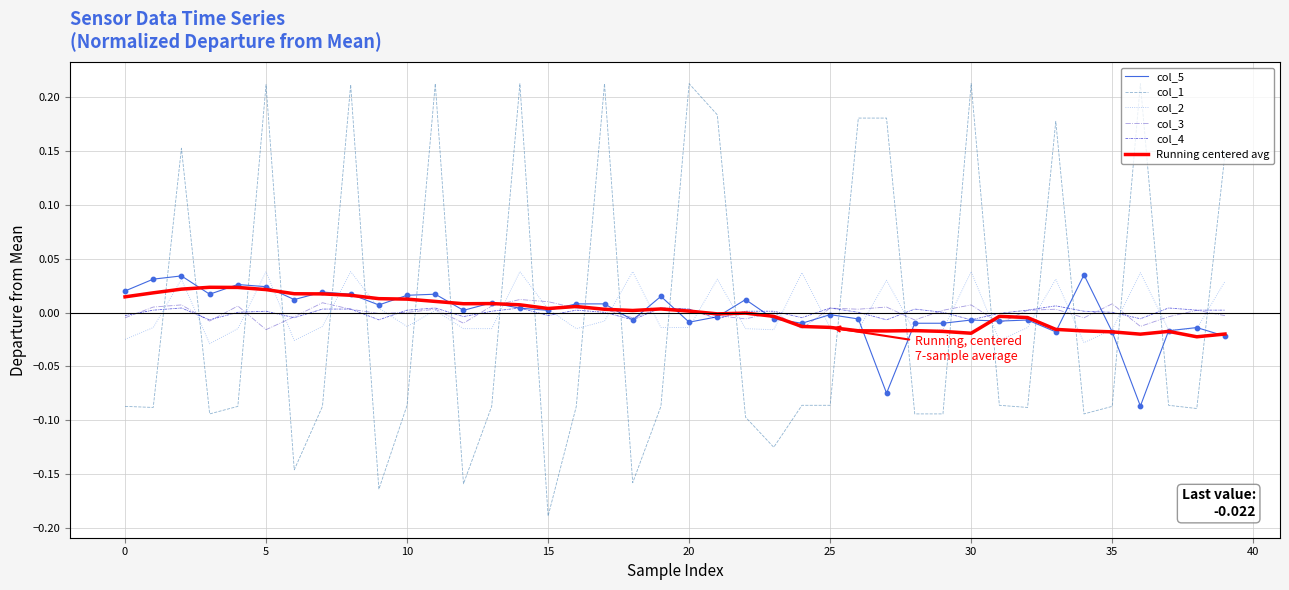

True or false: col_1 and Running centered avg cross at least once.

True